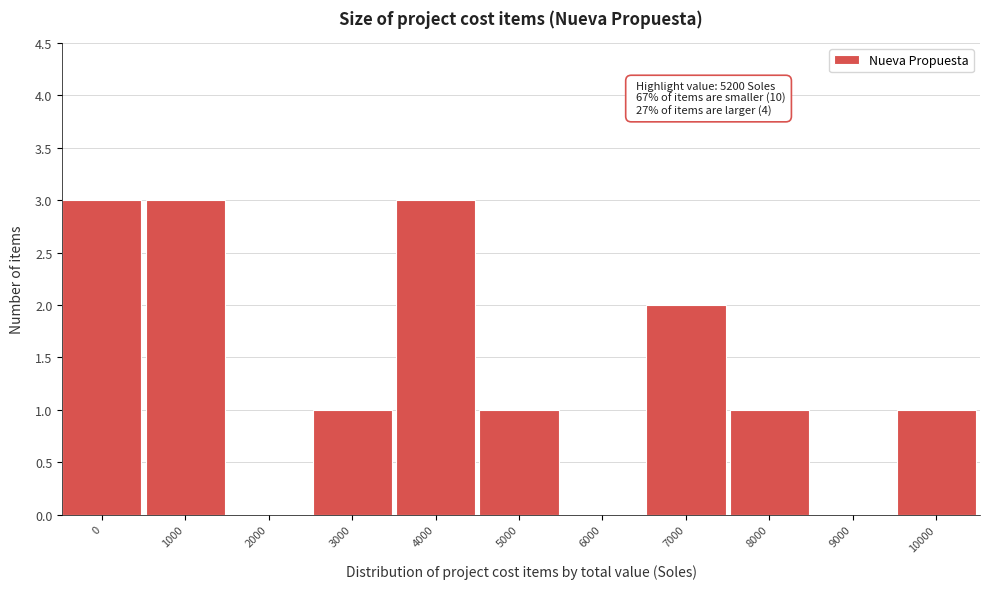

Reading left to right, list all the values displayed in this chart.

0=3	1000=3	2000=0	3000=1	4000=3	5000=1	6000=0	7000=2	8000=1	9000=0	10000=1